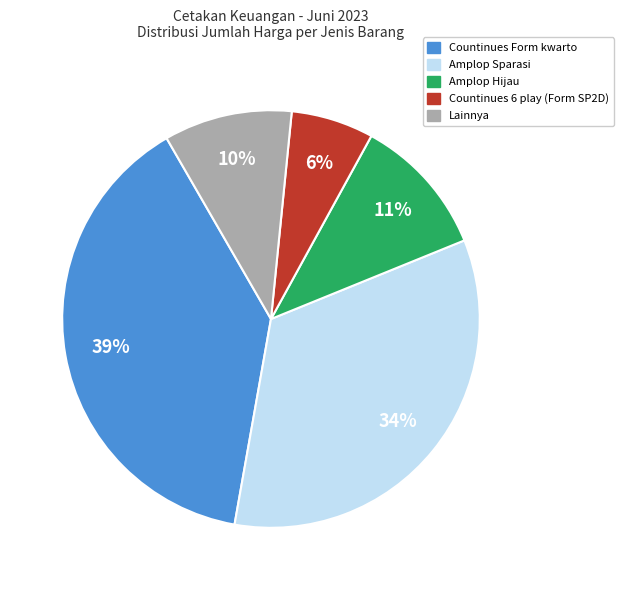

To the nearest percent, what is the average slice percentage?

20%